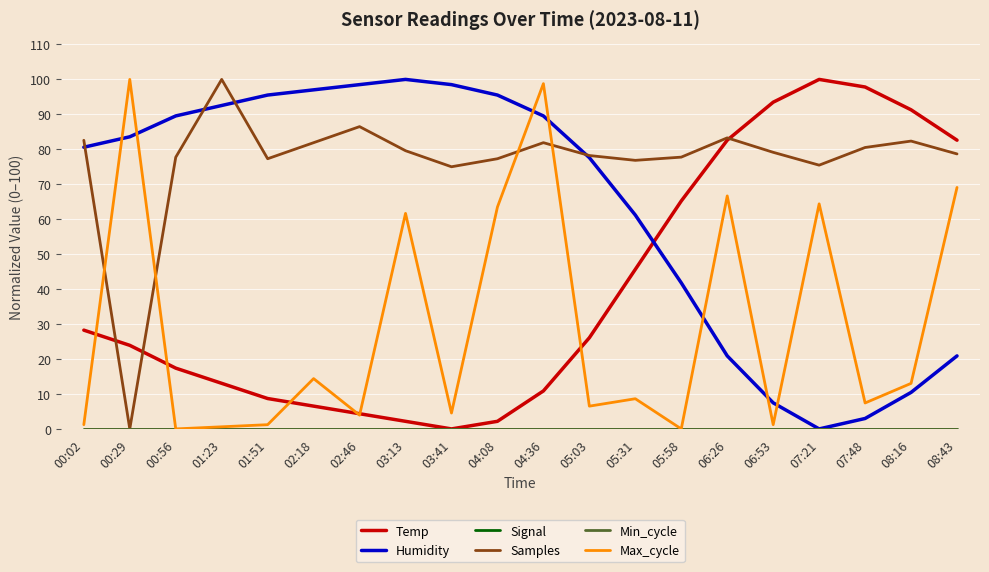

The Signal series shows 0.0 at 06:53. True or false?

True